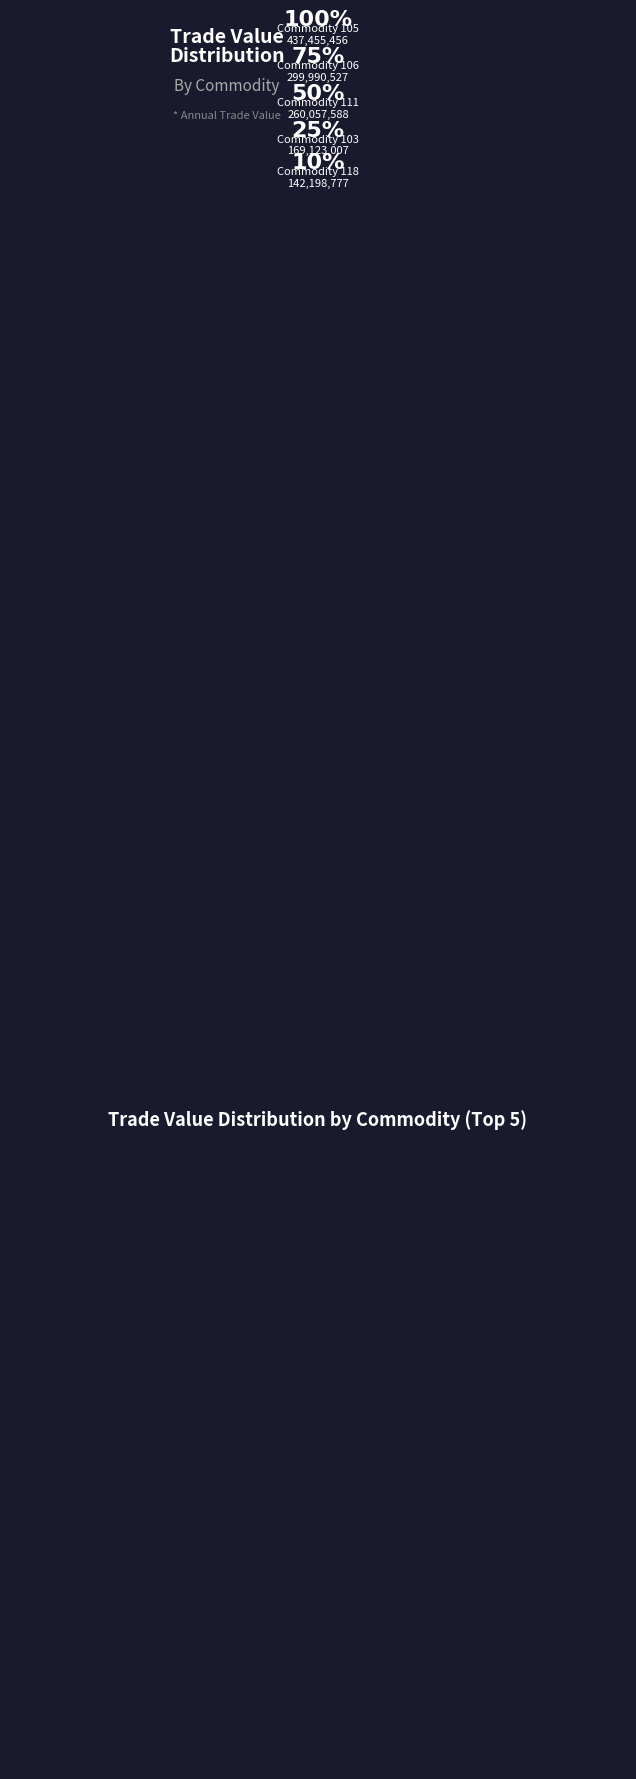

Combined, do Commodity 103 and Commodity 105 account for over 50%?

No